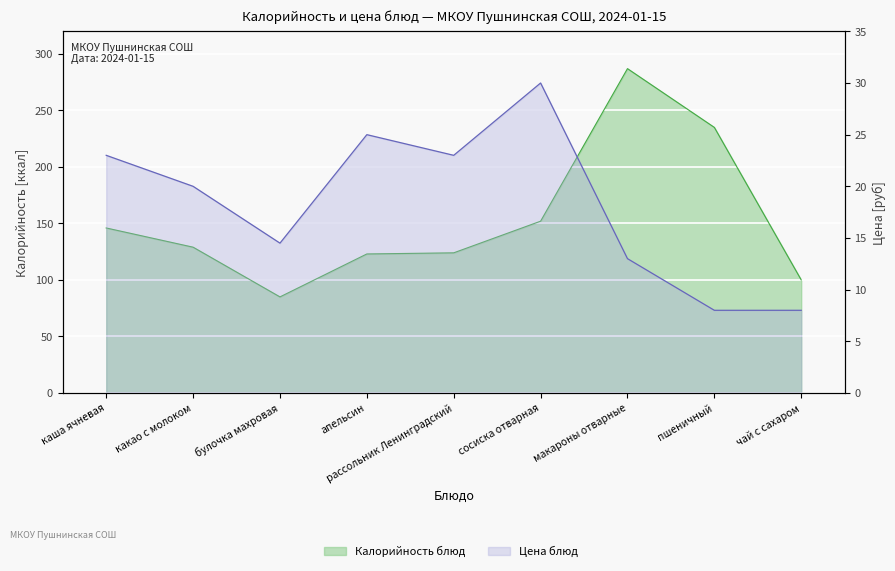

Is it true that Цена equals 40.4 at рассольник Ленинградский?

False